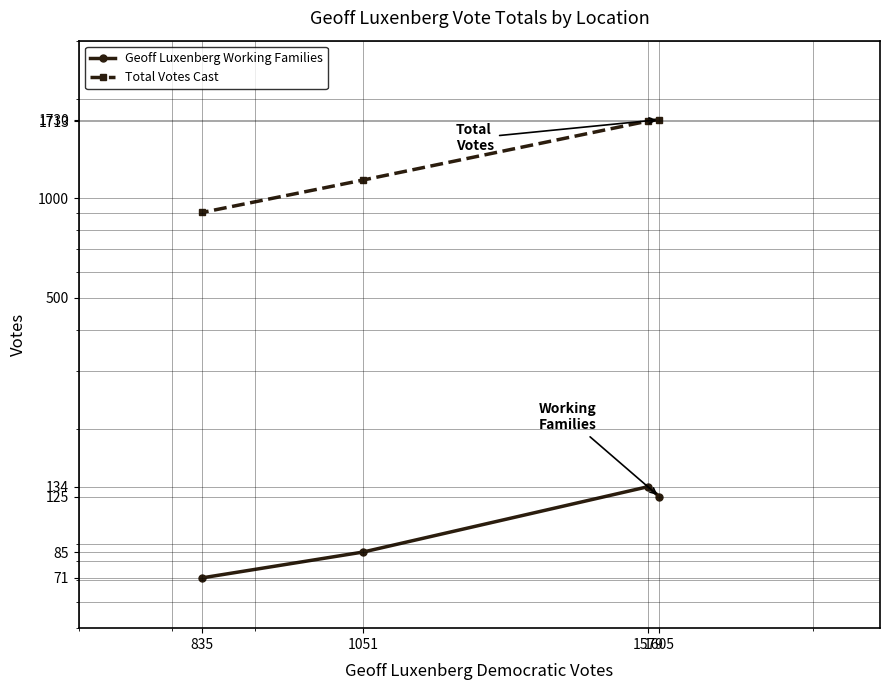

How many data points in Total Votes Cast are above 1713?

1